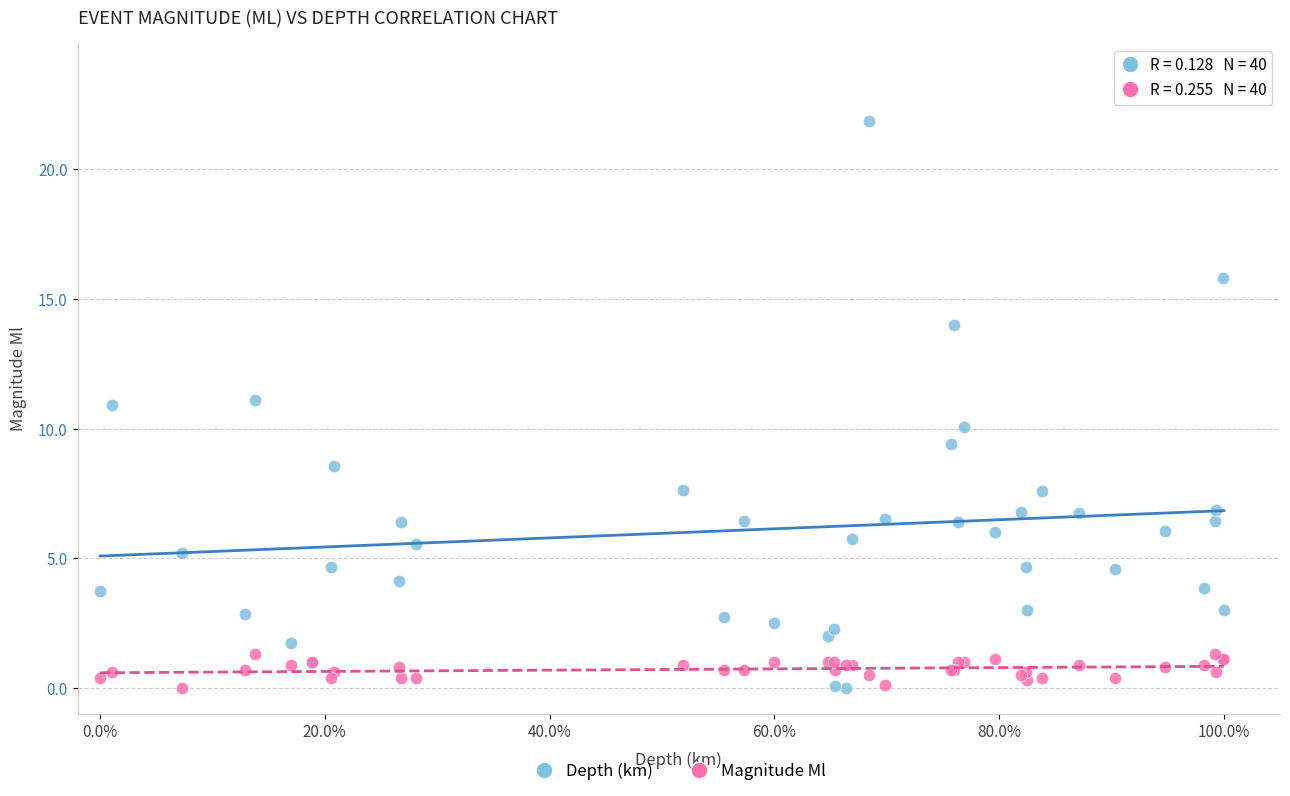

Which series contains the highest Y value?

Depth (km)